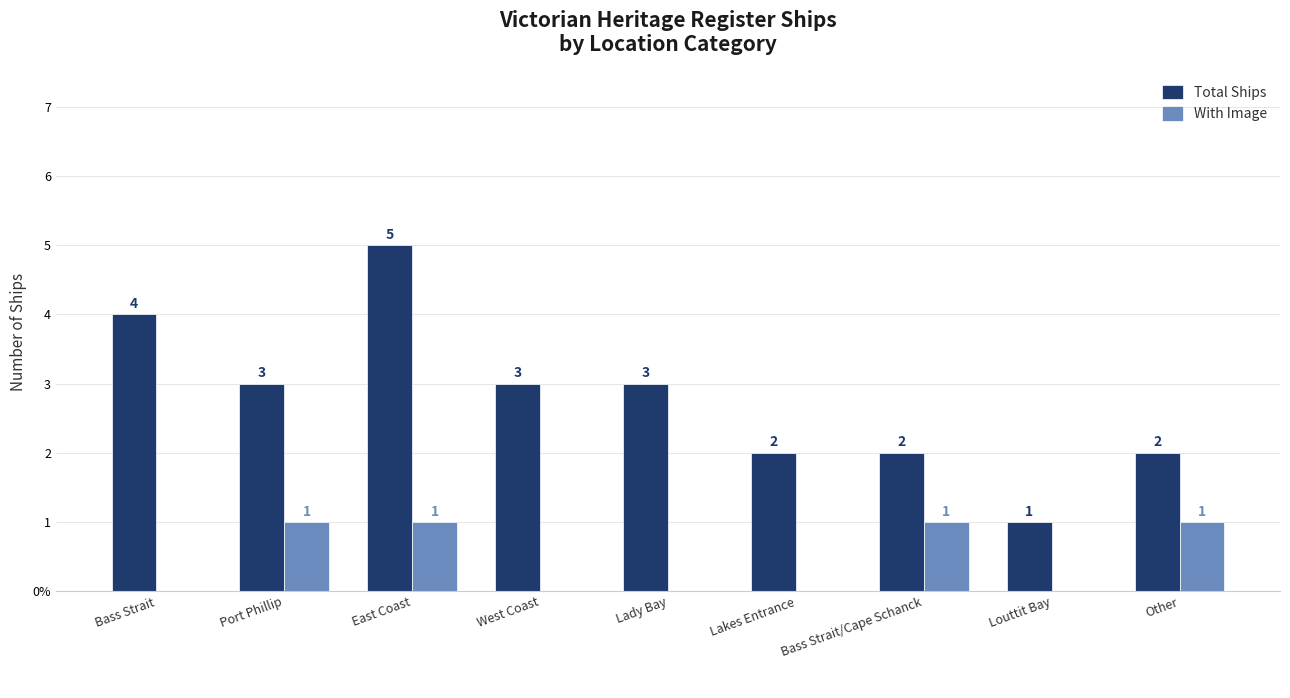

What are all the series names shown in the legend?

Total Ships, With Image